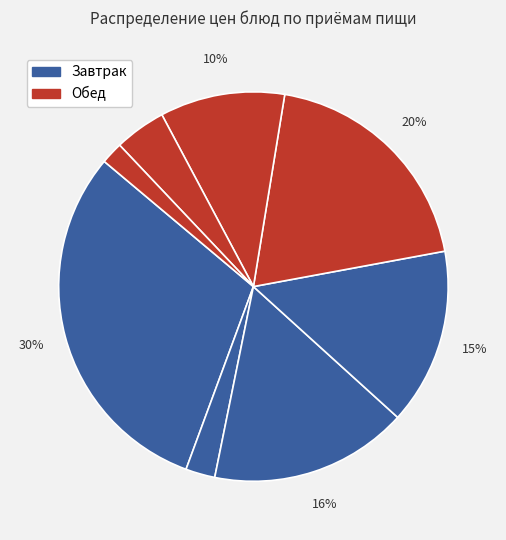

Which slice is the largest?

Каша Дружба молочная